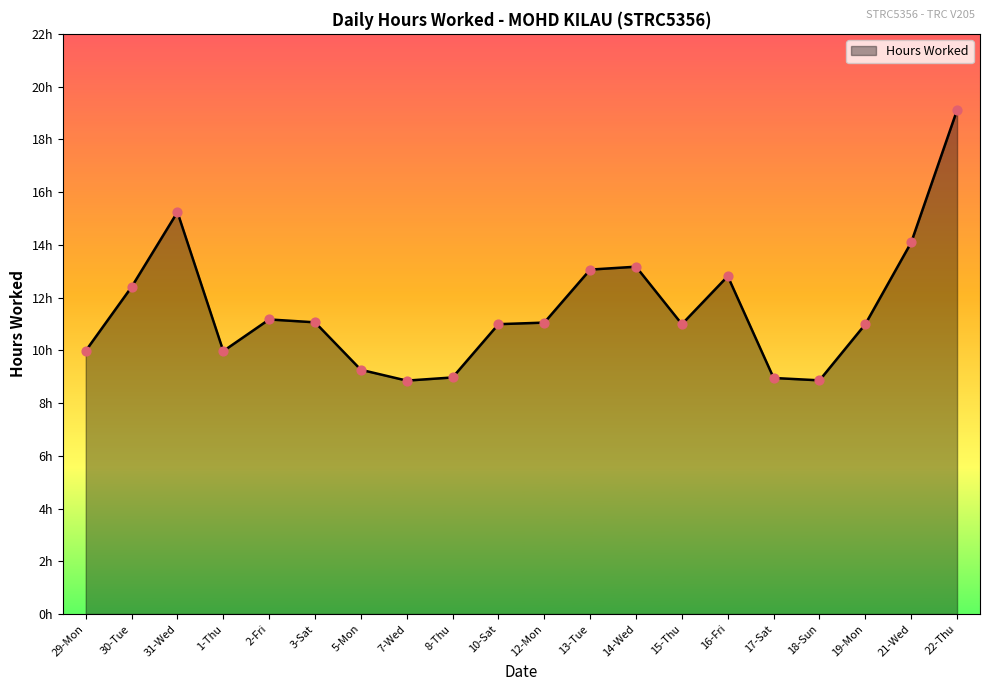

Between 12-Mon and 17-Sat, which is larger?

12-Mon